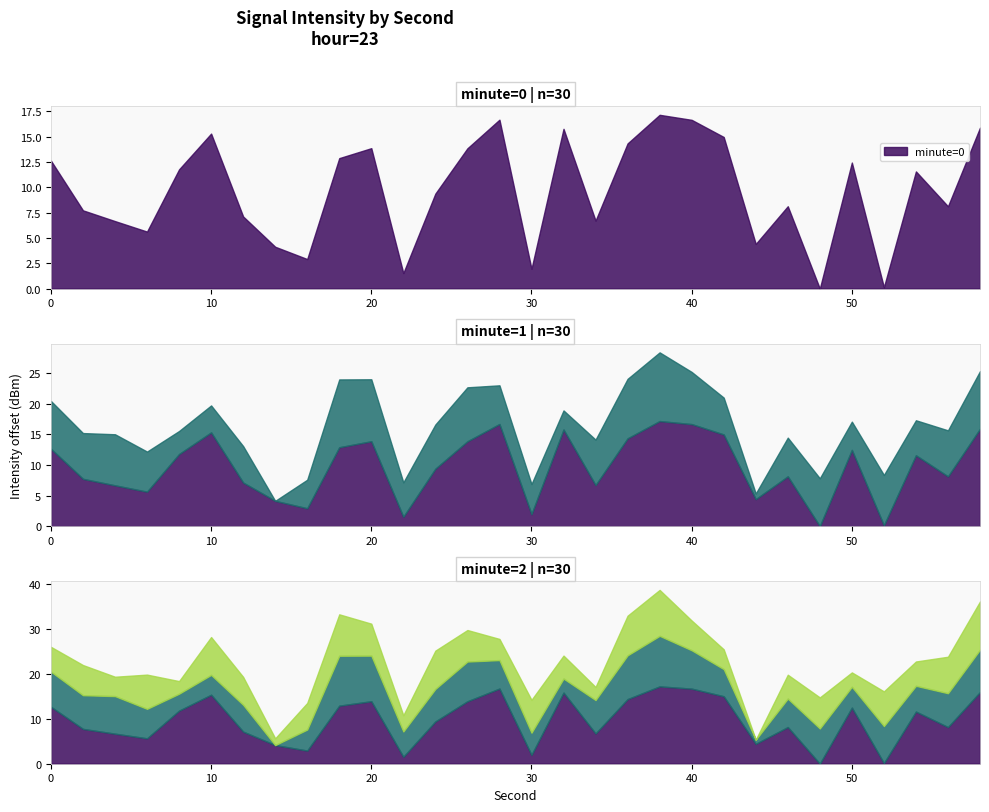

Rank the series at 46 from lowest to highest value.

minute=0, minute=2, minute=1